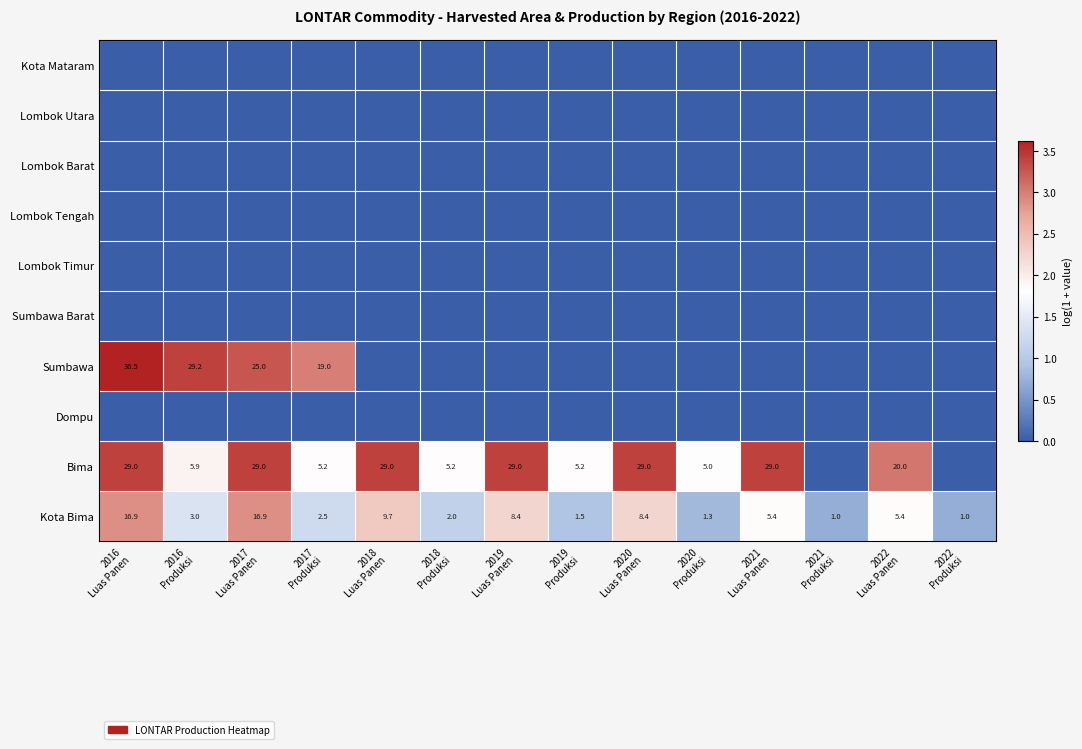

Which category has the highest value in the Kota Mataram series?

2016 Luas Panen